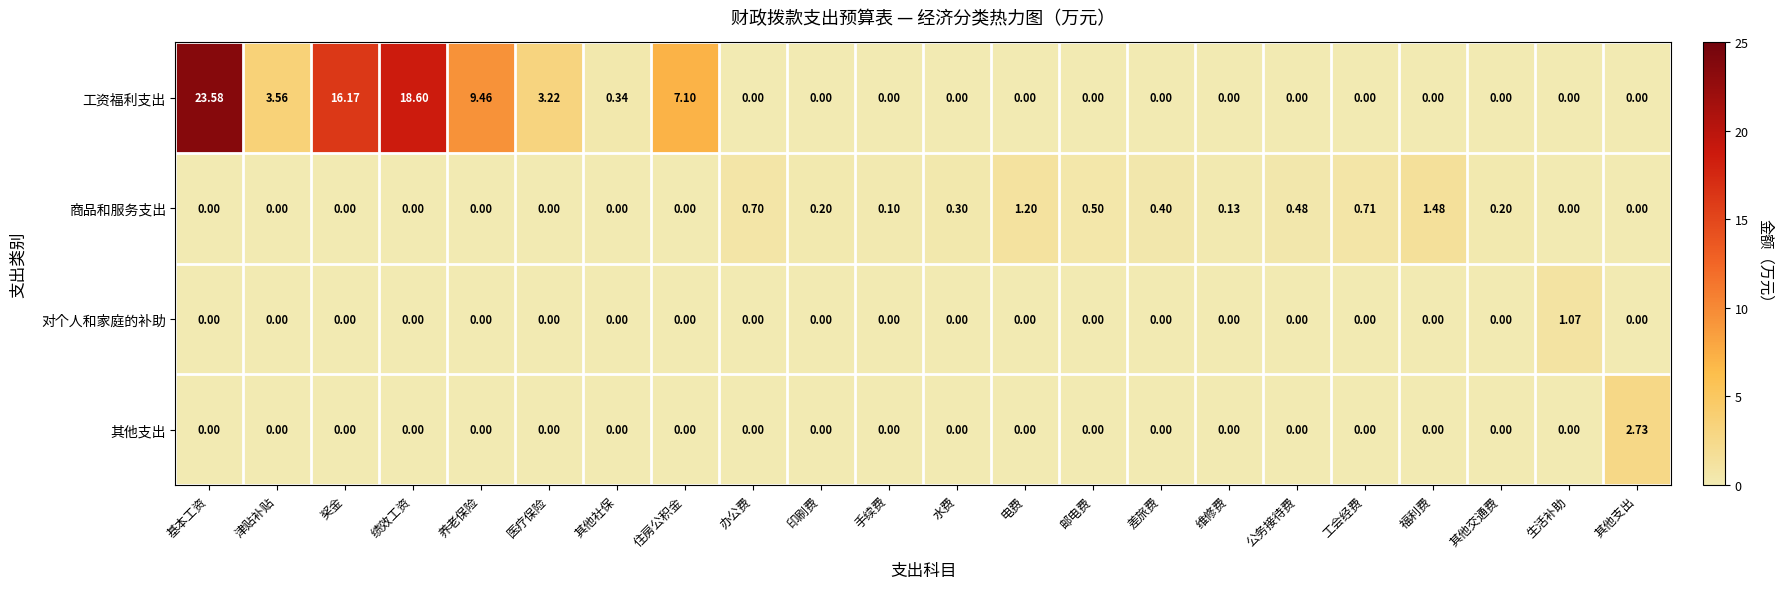

What is the greatest value displayed?

23.6